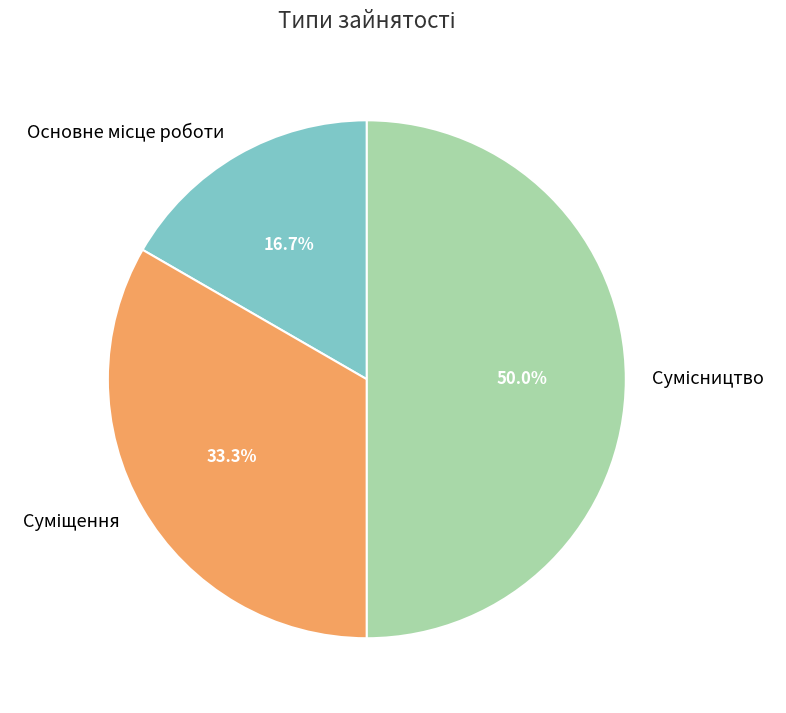

What percentage is the Суміщення slice, to the nearest percent?

33%